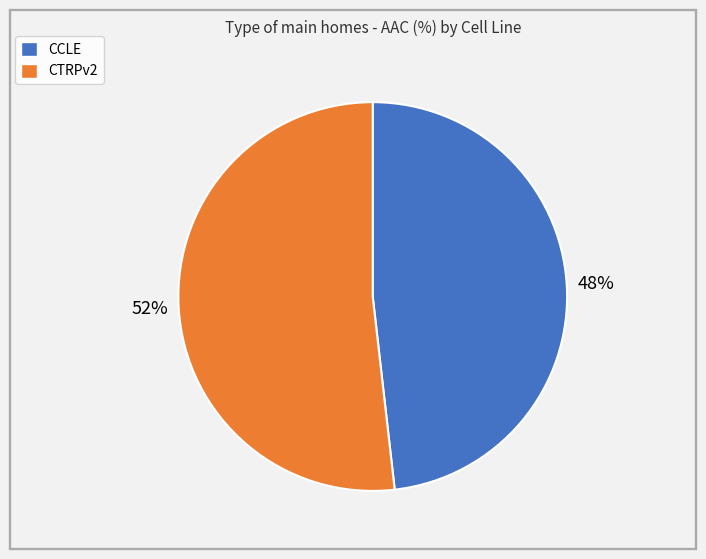

To the nearest percent, what is the difference between the largest and smallest slice percentages?

4%